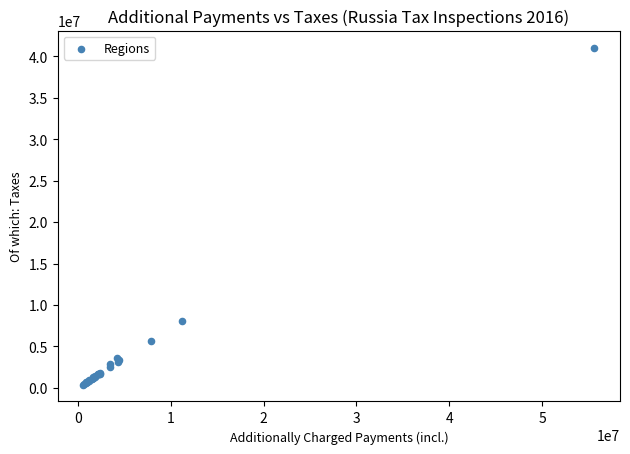

What Y value in the scatter plot is closest to 20725351?

8005797